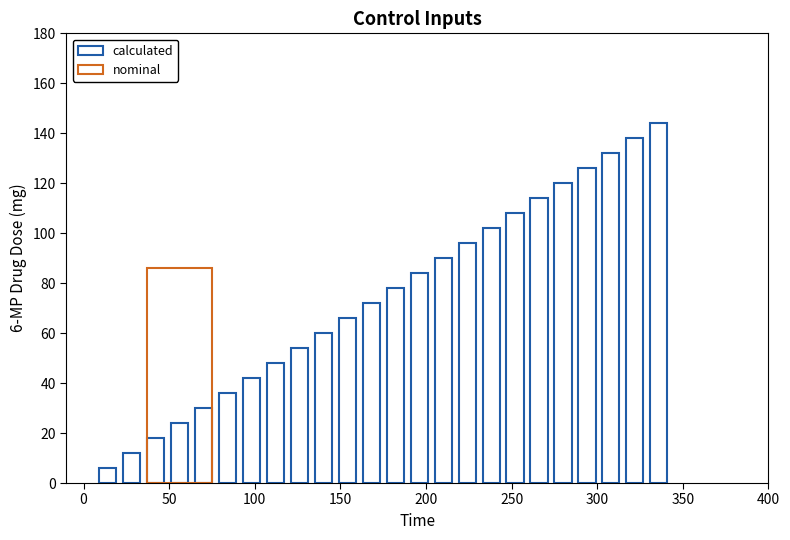

At 15, list the series in order from smallest to largest.

calculated, nominal